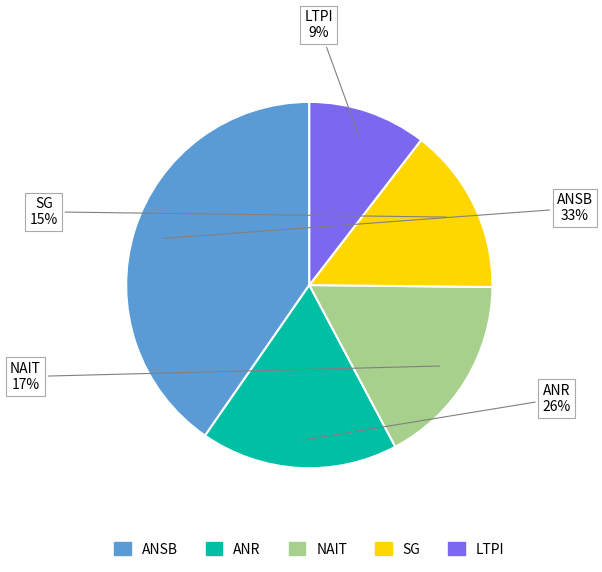

Does 6560.25 account for over 50% of the chart?

No